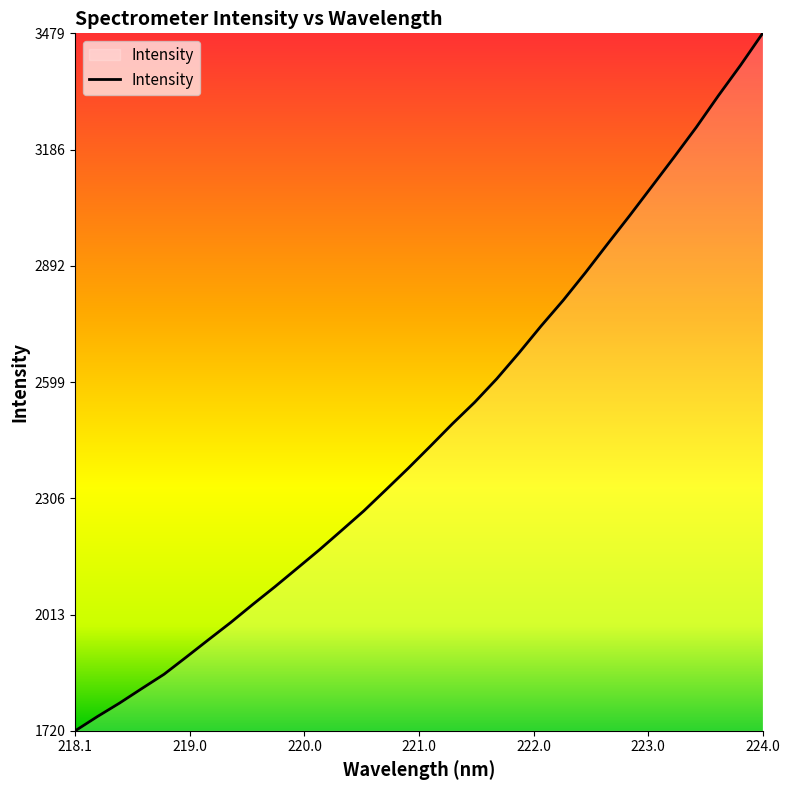

What is the maximum value shown in the chart?

3479.1